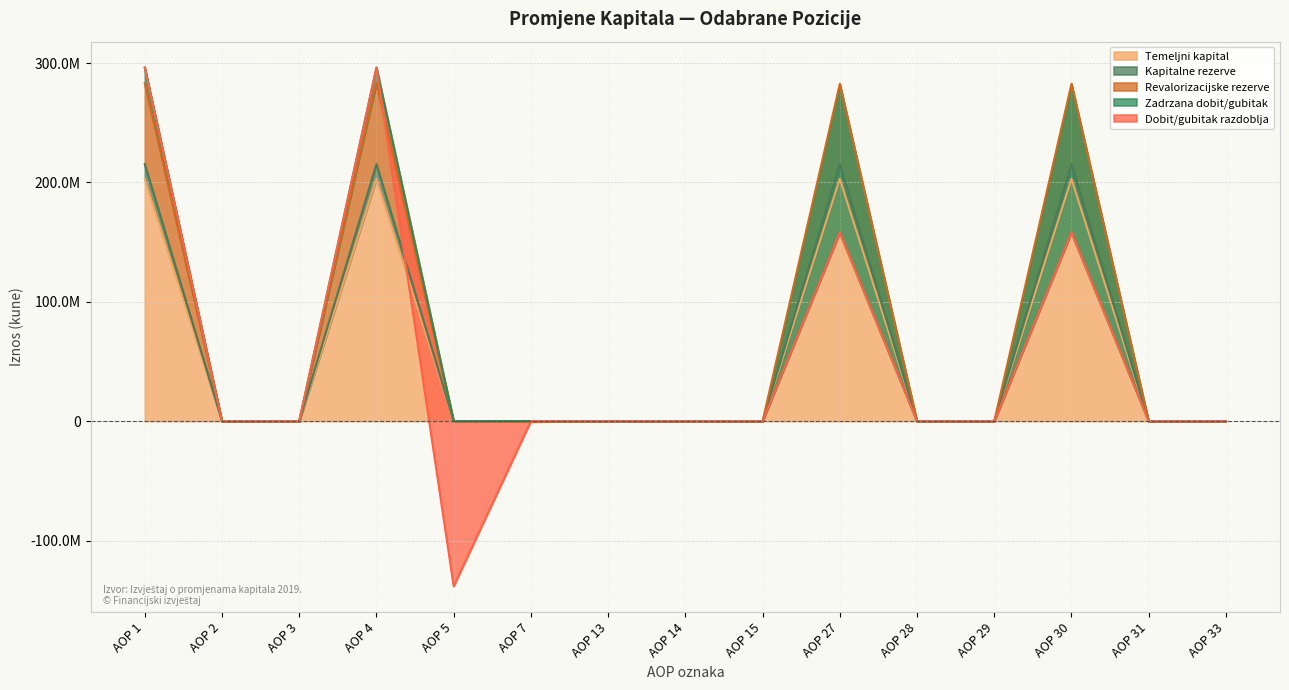

What is the minimum value shown in the chart?

-550996